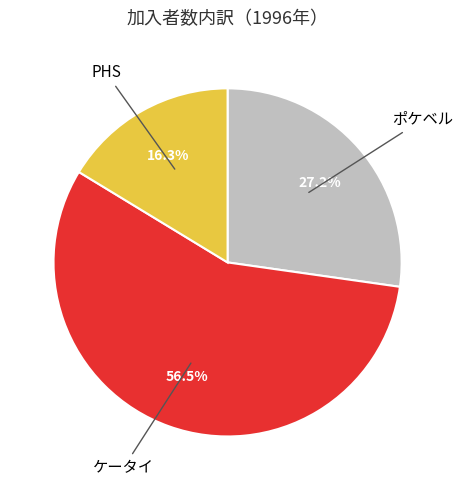

Count the number of slices in the pie.

3